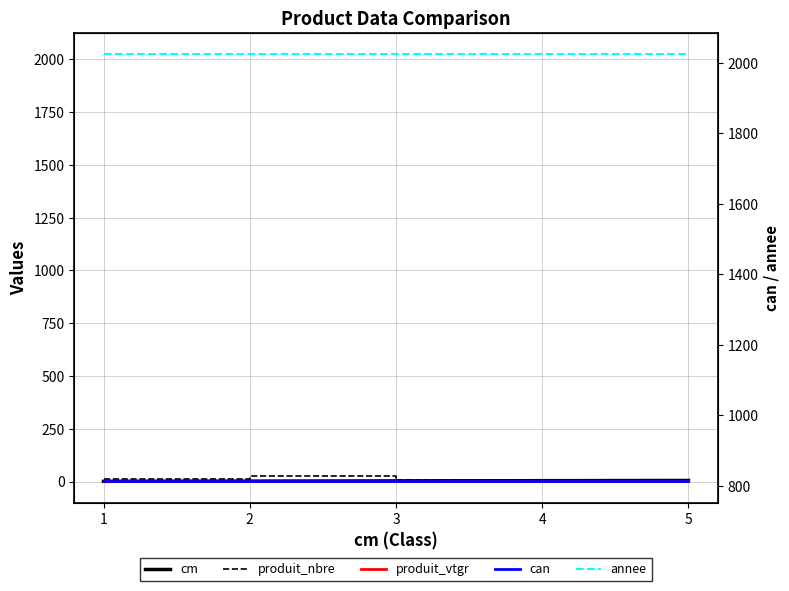

How many categories are shown in the chart?

5